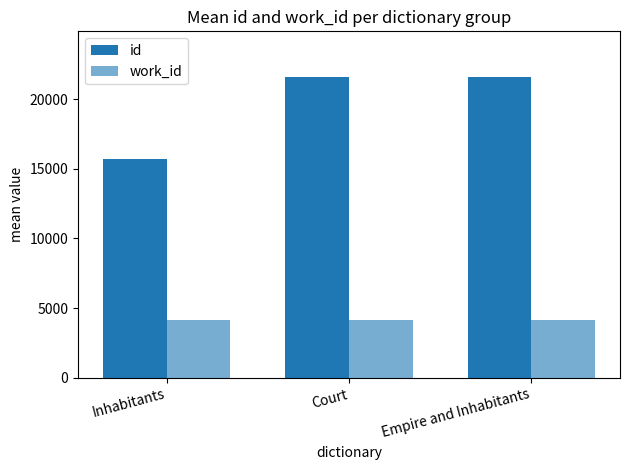

List the labels in order of work_id value, largest first.

Court, Empire and Inhabitants, Inhabitants